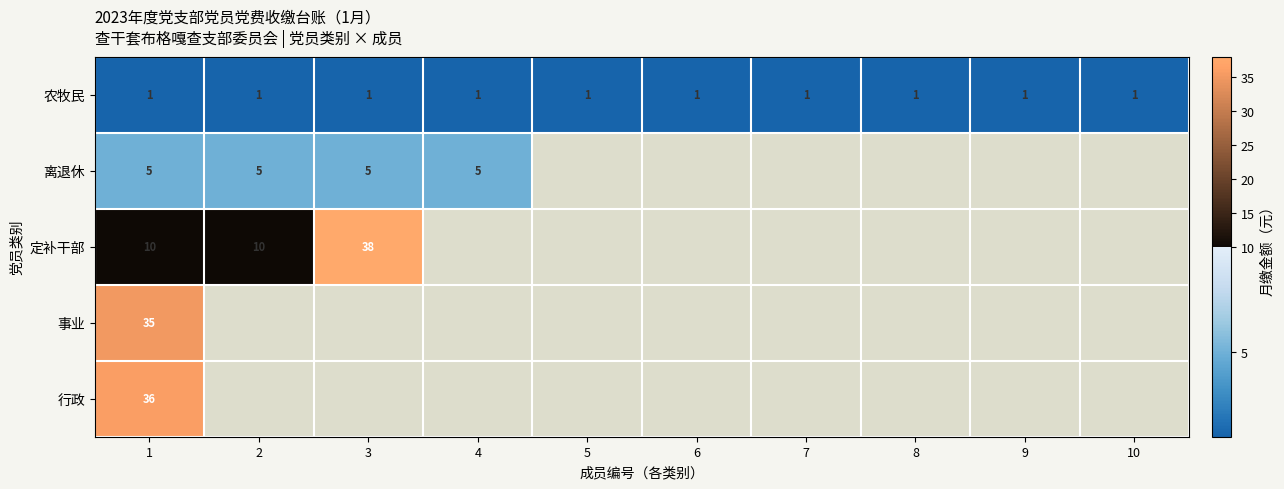

How many data points does each series have?

10